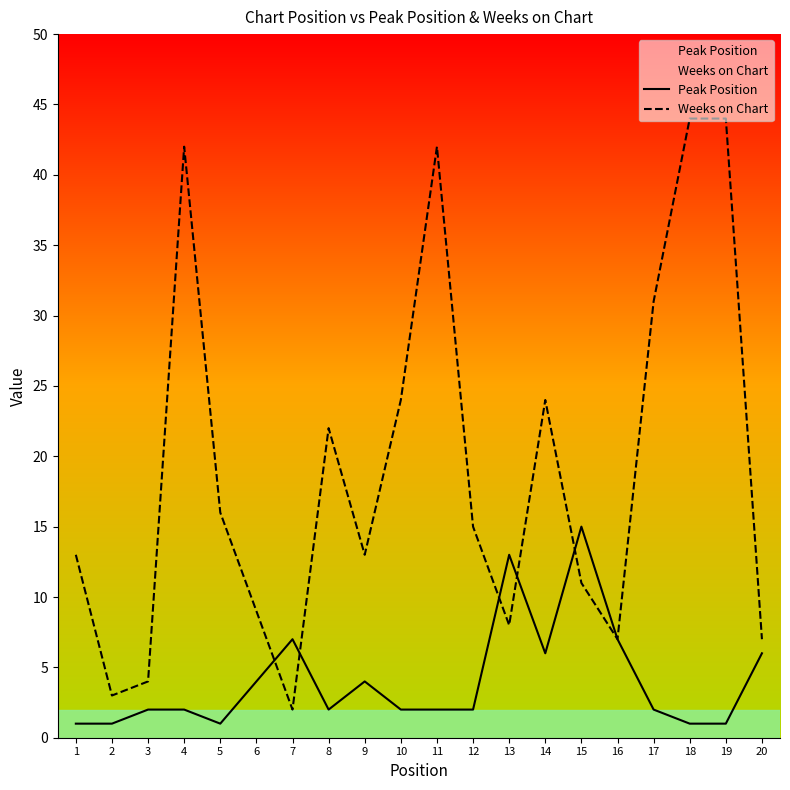

Rank the series by their average value, from highest to lowest.

Weeks on Chart, Peak Position